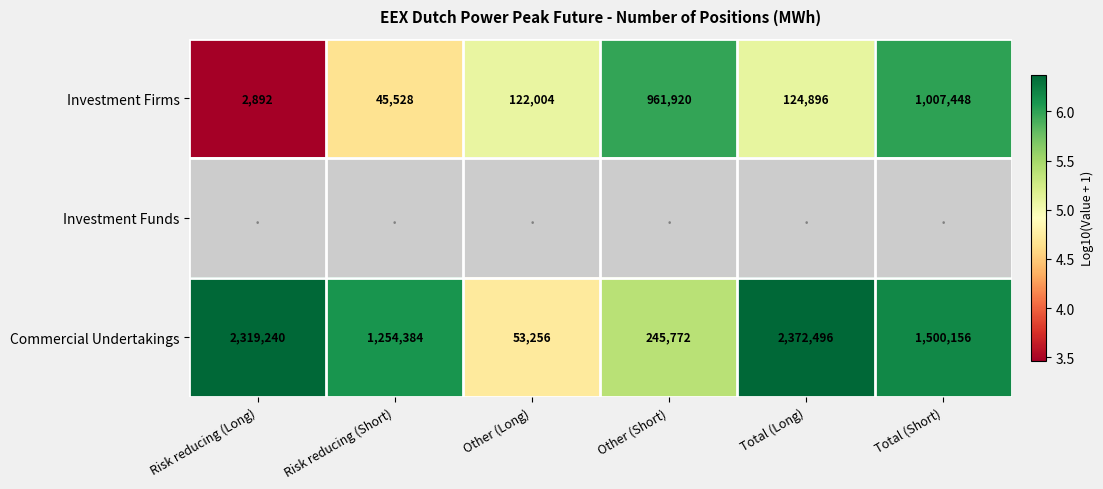

The Commercial Undertakings series shows 93141 at Other (Long). True or false?

False